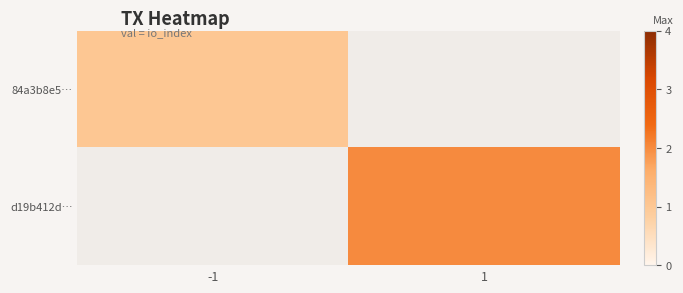

At how many categories does at least one series exceed 1?

1